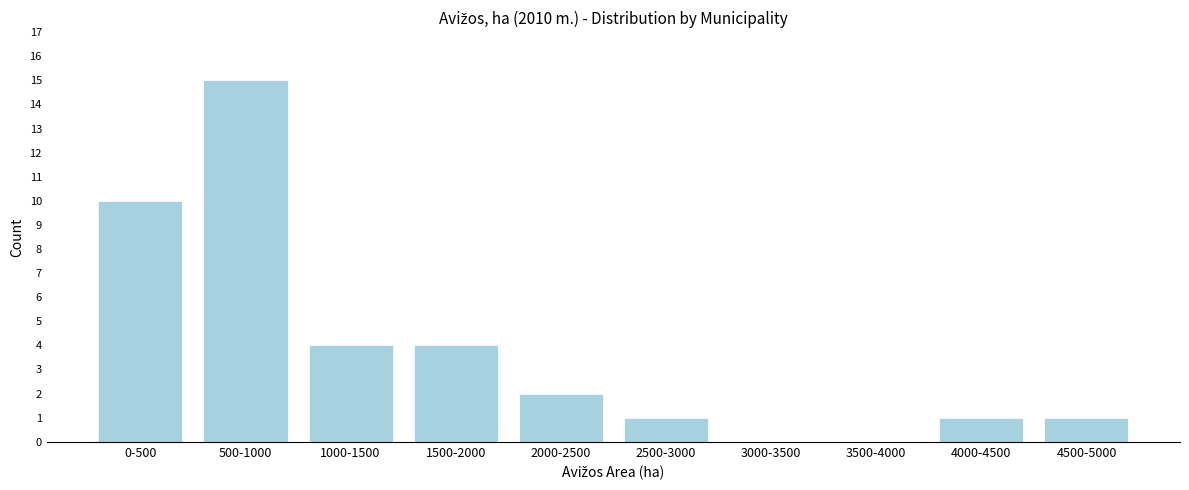

Reading left to right, list all the values displayed in this chart.

0-500=10	500-1000=15	1000-1500=4	1500-2000=4	2000-2500=2	2500-3000=1	3000-3500=0	3500-4000=0	4000-4500=1	4500-5000=1